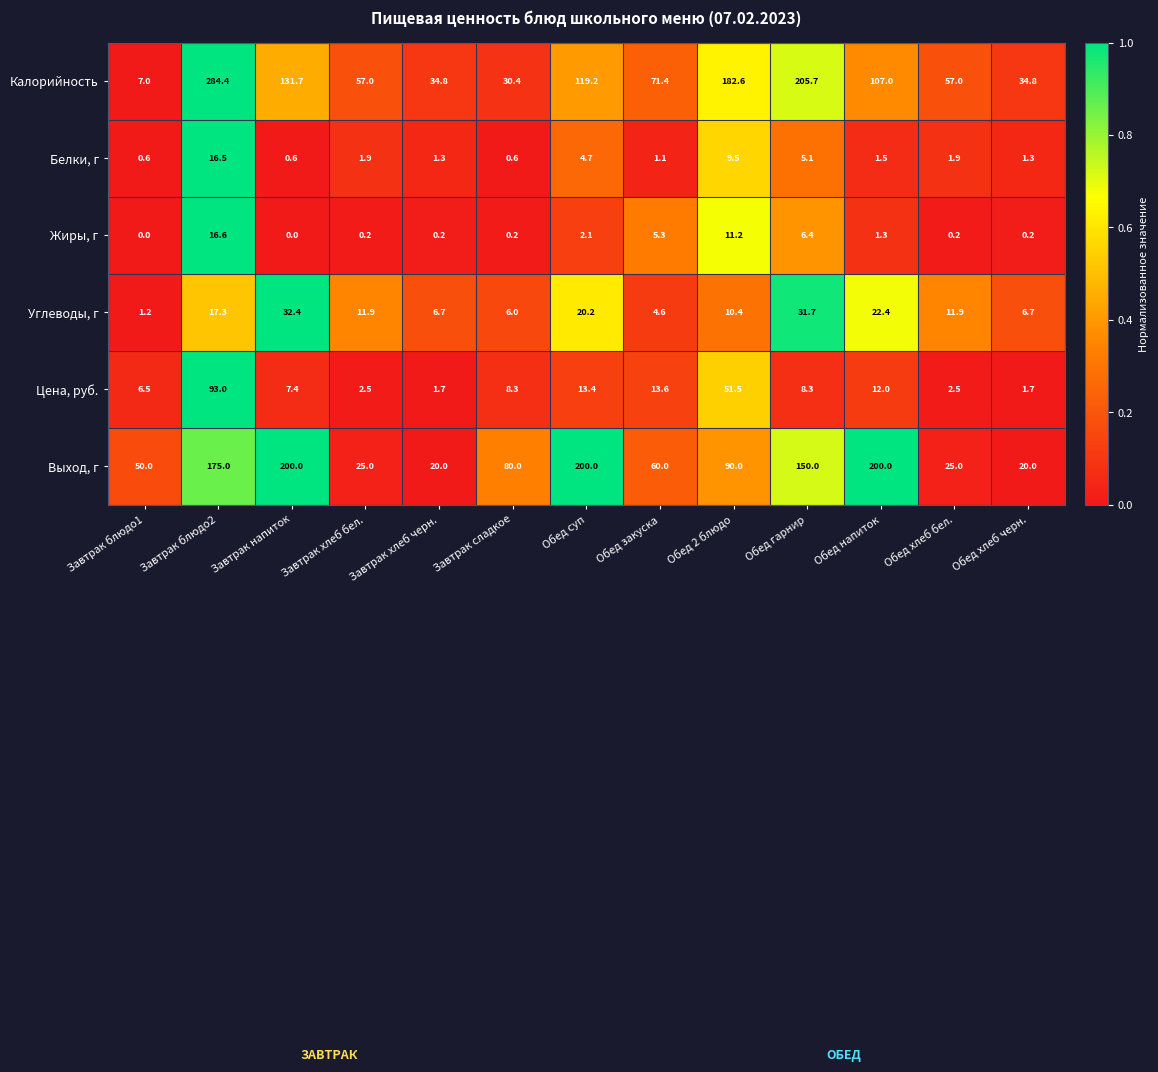

What is the difference between the maximum and minimum values in the Калорийность series?

277.4